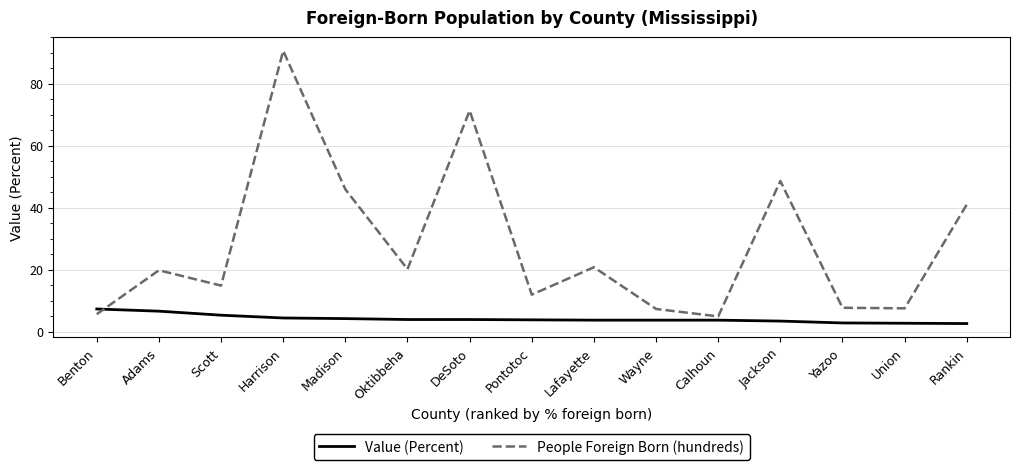

Between which two adjacent categories do People Foreign Born (hundreds) and Value (Percent) first intersect?

Benton and Adams